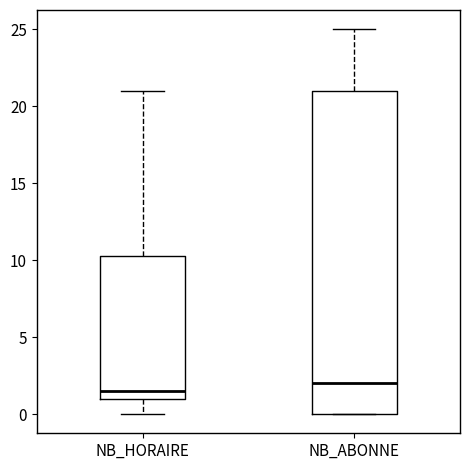

Where is the upper edge of the box for NB_ABONNE on the y-axis? The values are not printed on the chart, so give them approximately, as read against the axis.

21.0